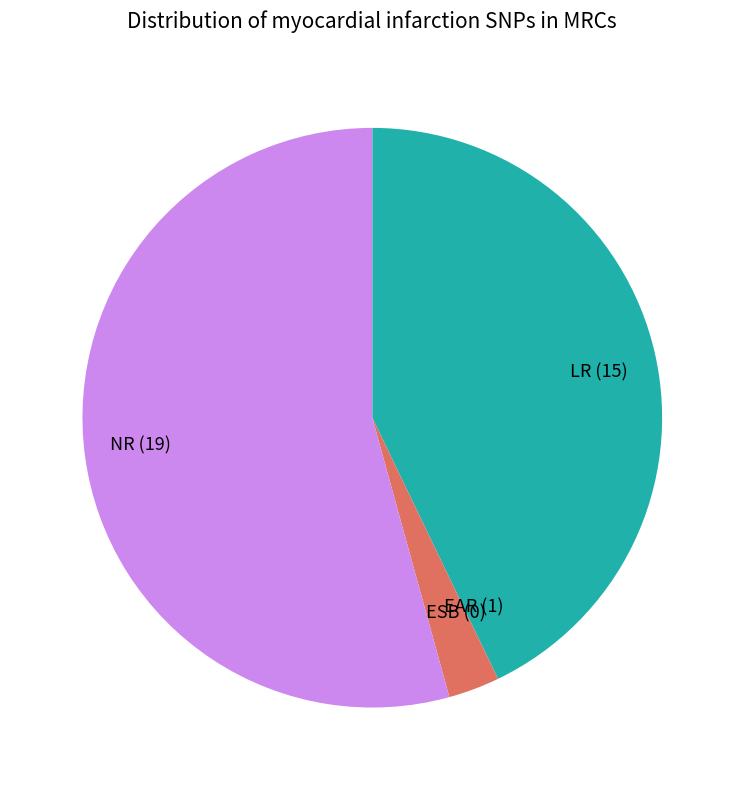

Which slice is the largest?

NR (19)